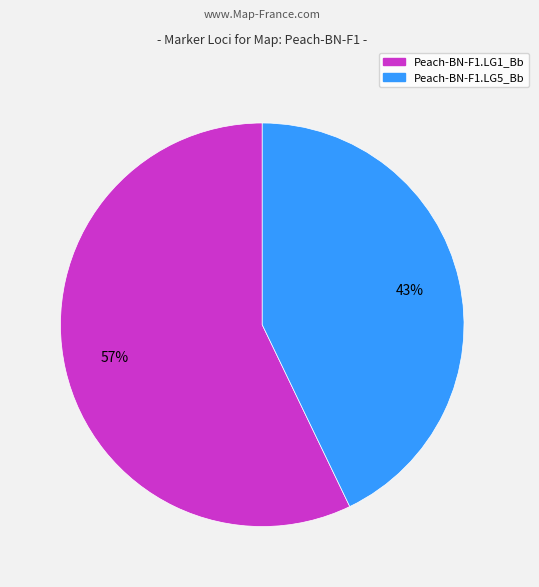

What percentage is the Peach-BN-F1.LG5_Bb slice, to the nearest percent?

43%